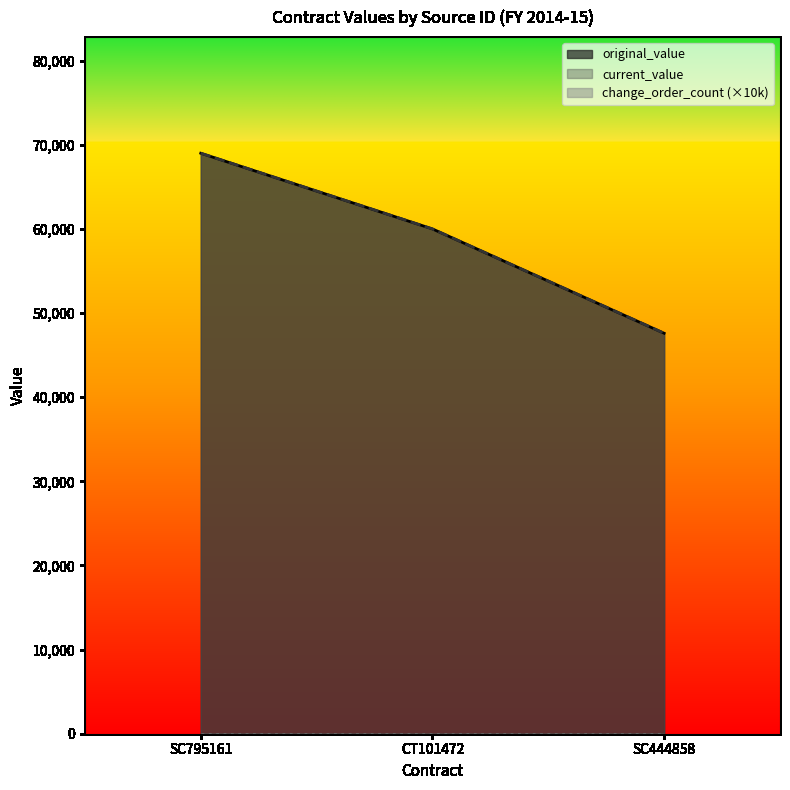

Count the current_value values in the range 47600 to 69000.

3